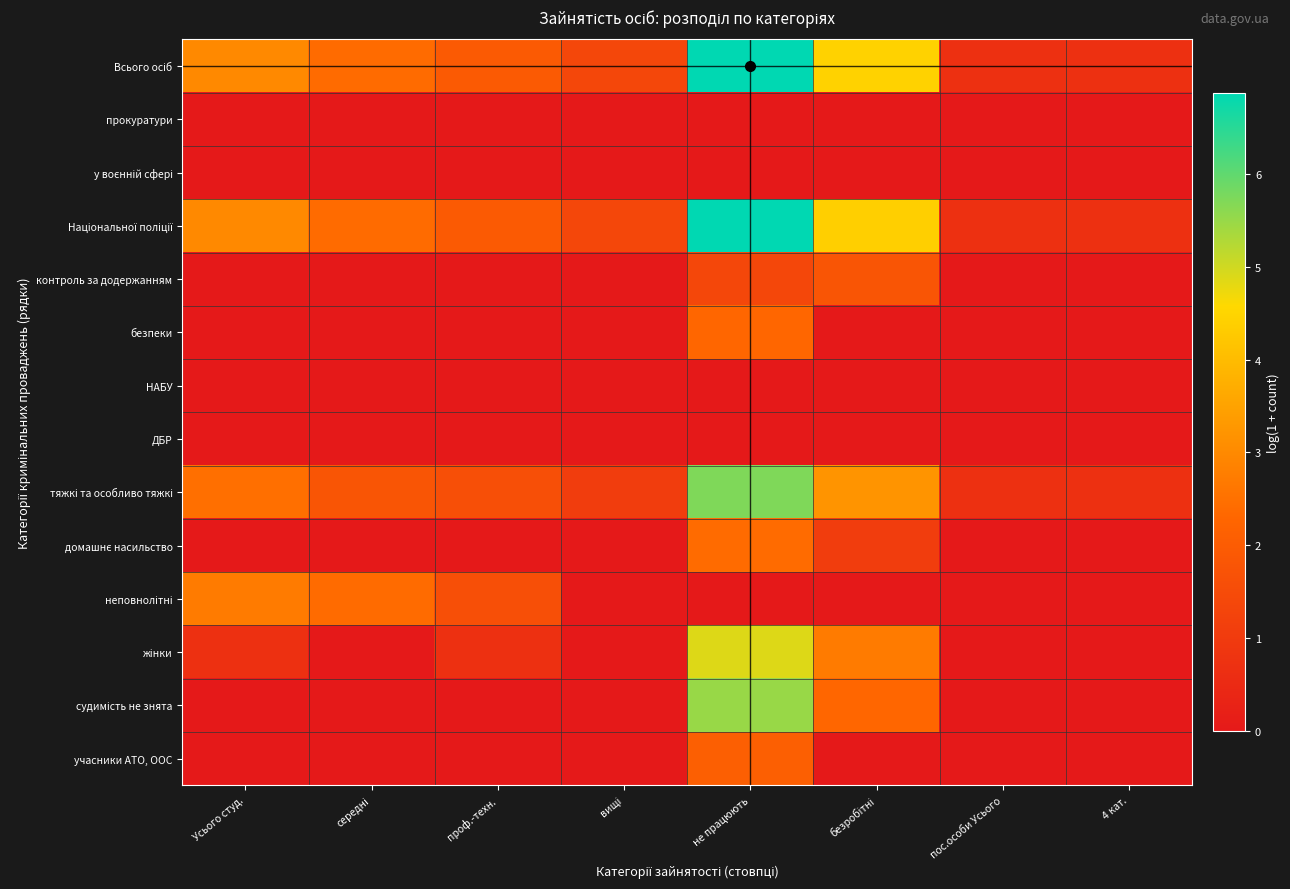

Which category has the lowest value across all series?

Усього студ.